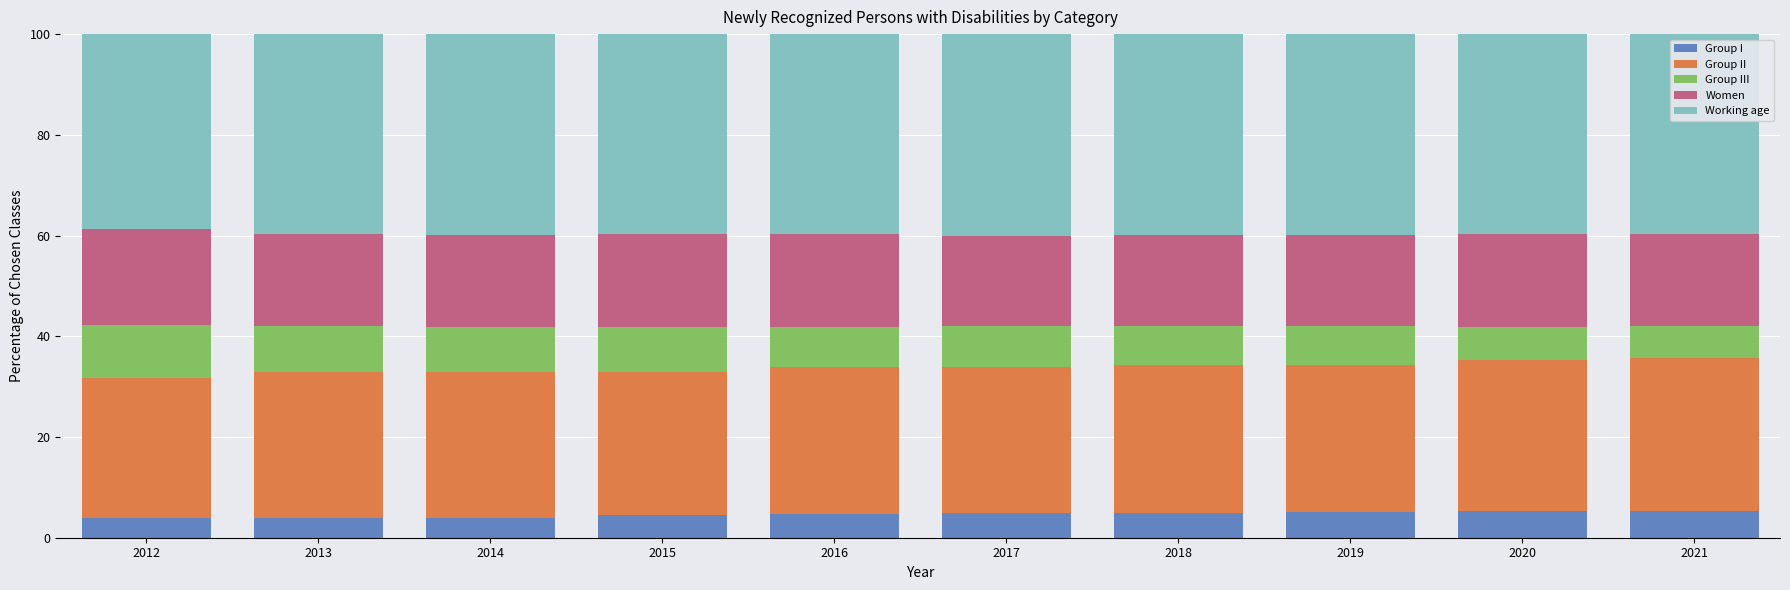

What is the average value of the Group I series?

4.7